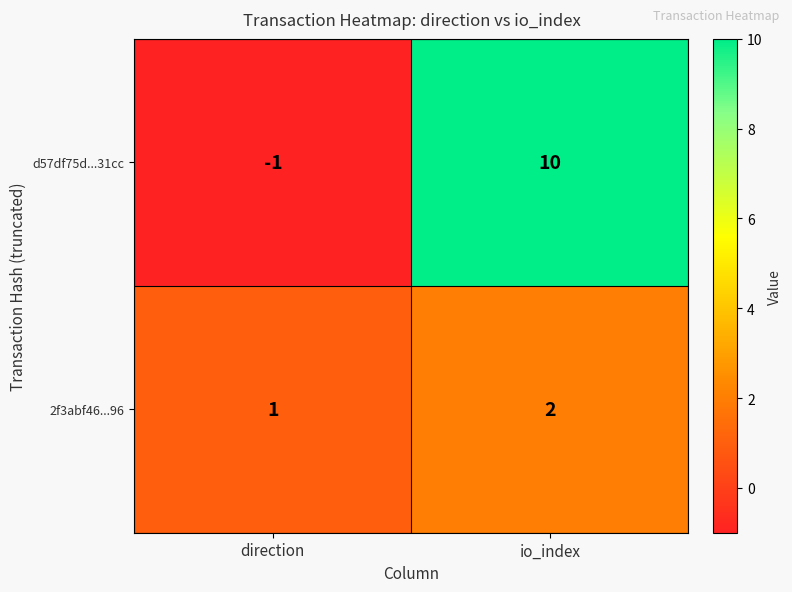

What is the difference between the d57df75d...31cc values at direction and io_index?

11